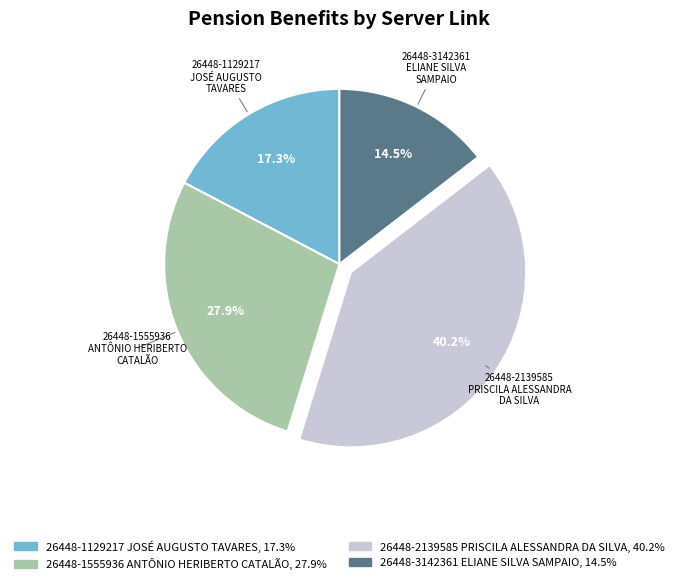

Which has a higher value, 26448-1129217 JOSÉ AUGUSTO TAVARES or 26448-2139585 PRISCILA ALESSANDRA DA SILVA?

26448-2139585 PRISCILA ALESSANDRA DA SILVA